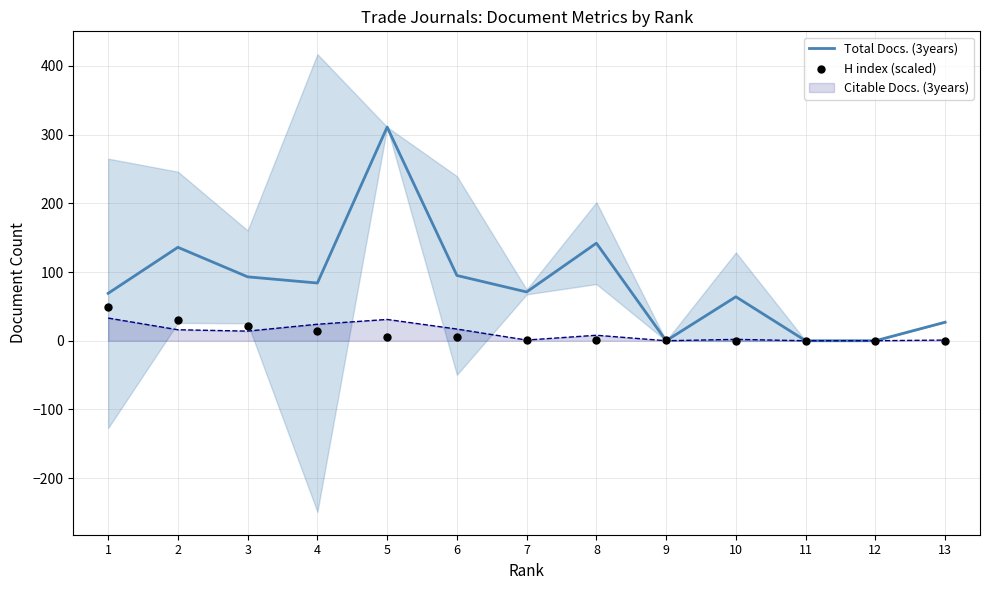

Which series contains the lowest Y value?

Total Docs. (3years)